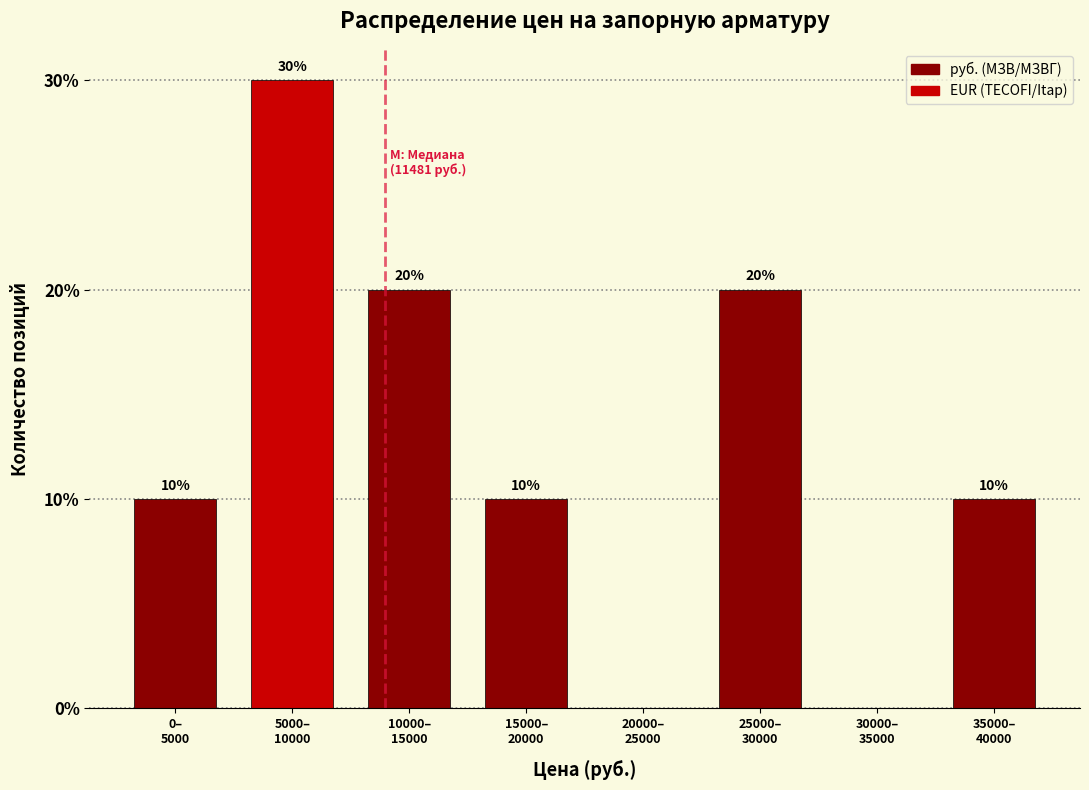

What is the maximum value shown in the chart?

30